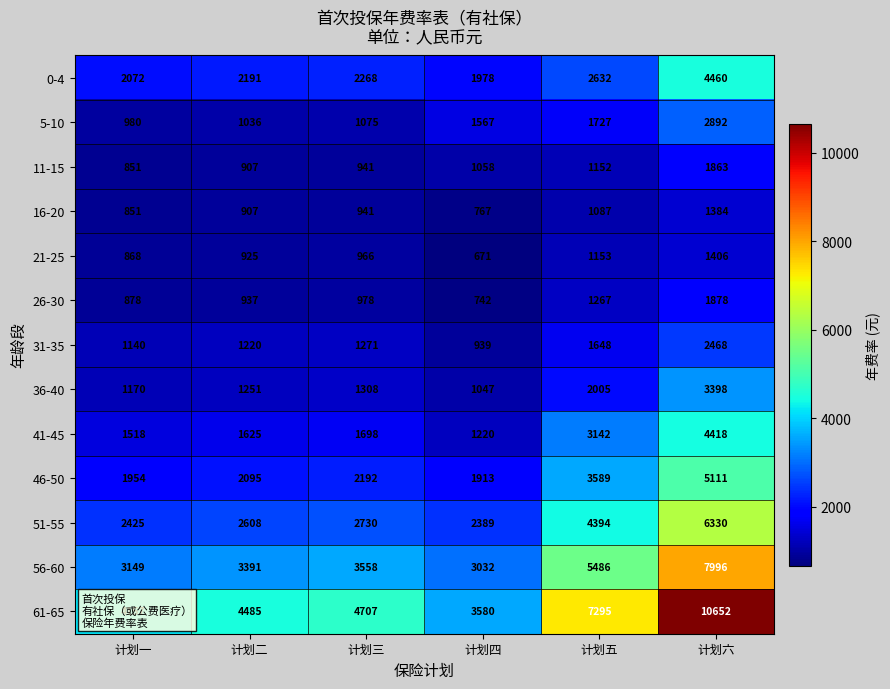

The value of 61-65 at 计划五 is 3646. True or false?

False